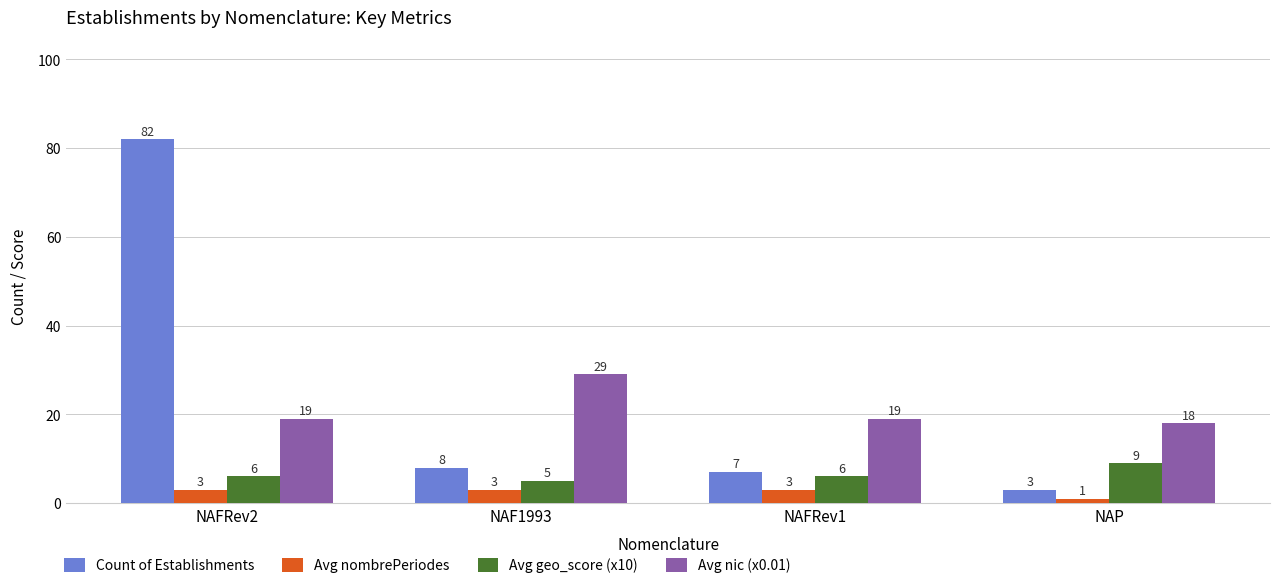

What are all the series names shown in the legend?

Count of Establishments, Avg nombrePeriodes, Avg geo_score (x10), Avg nic (x0.01)